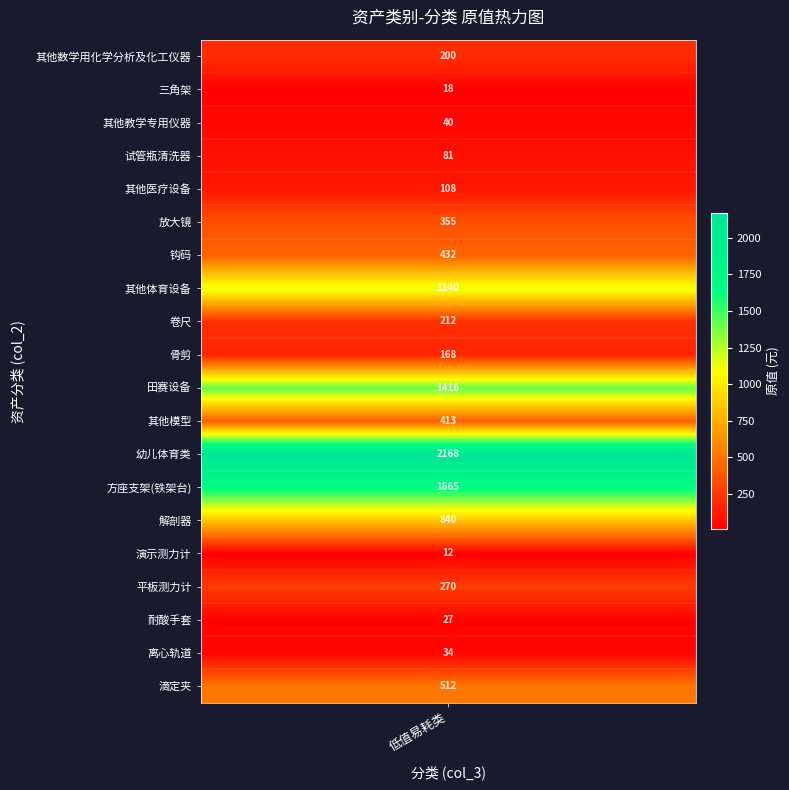

What is the difference between the values at 三角架 and 其他数学用化学分析及化工仪器?

182.0